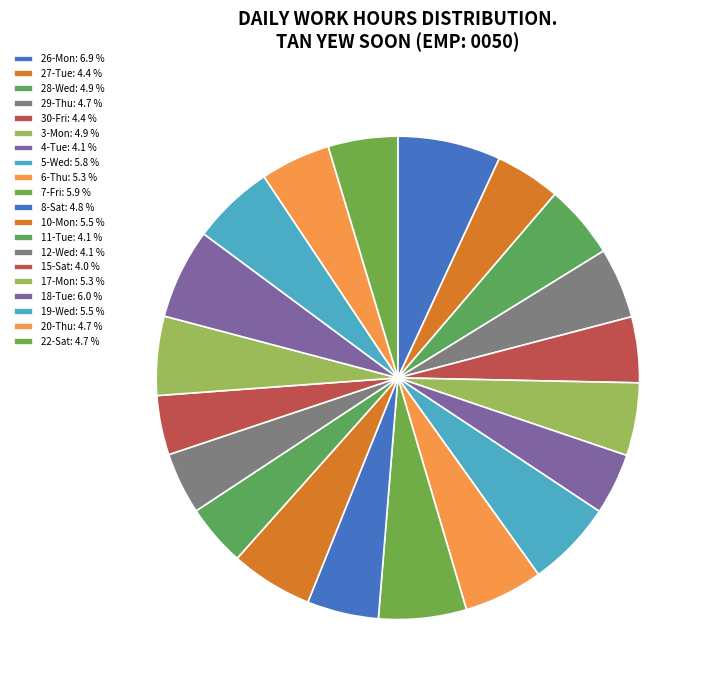

What percentage is the 12-Wed slice, to the nearest percent?

4%